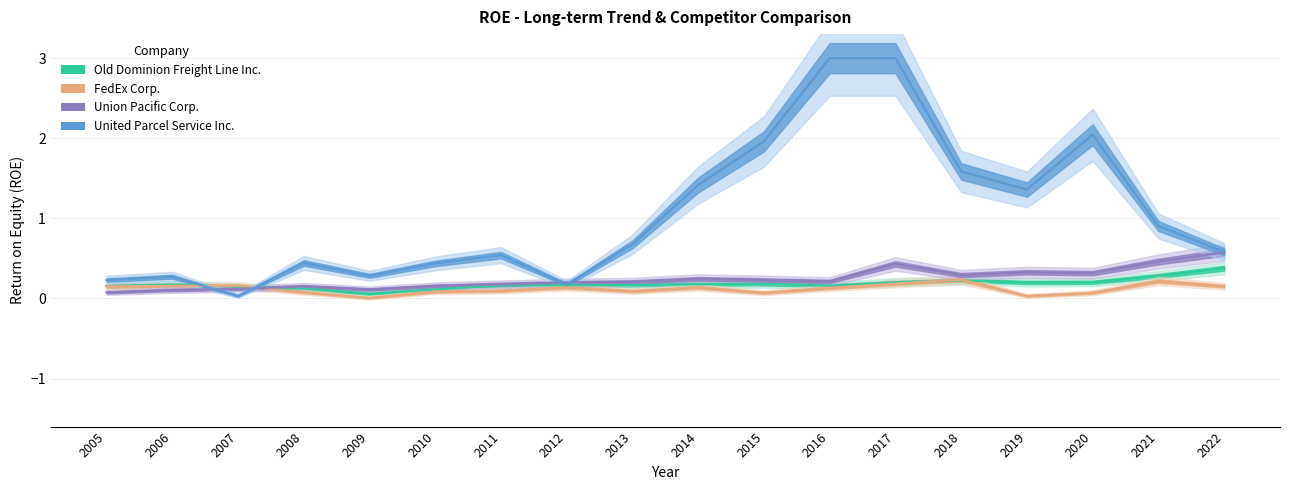

Which category has the highest value in the FedEx Corp. series?

2018